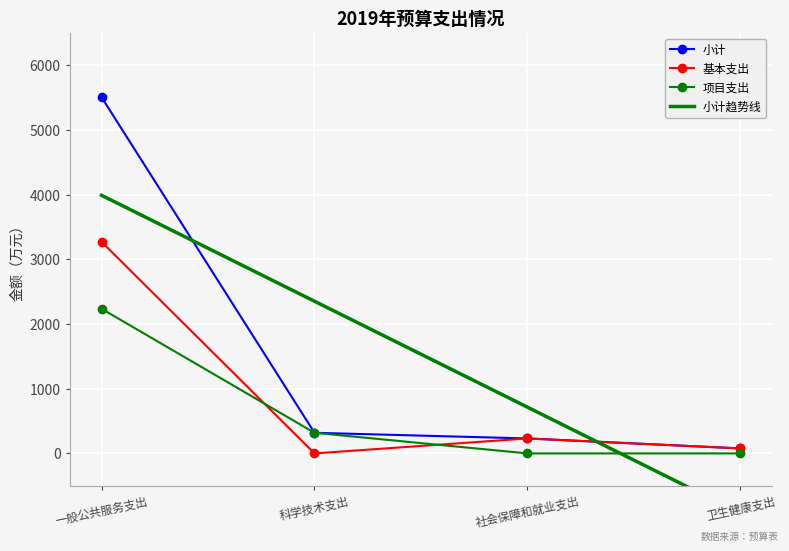

What is the value of the 小计趋势线 point at the 2nd from the left?

2352.0